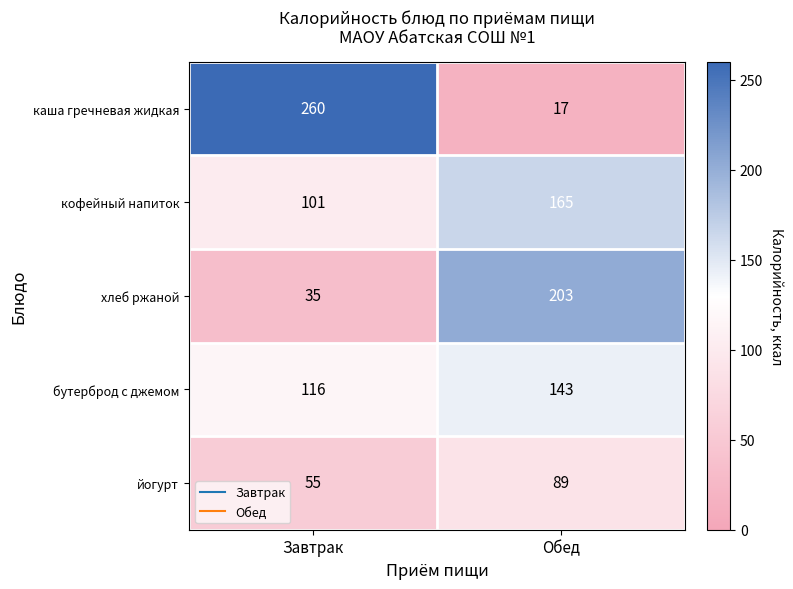

Which series has the largest total across all categories?

каша гречневая жидкая